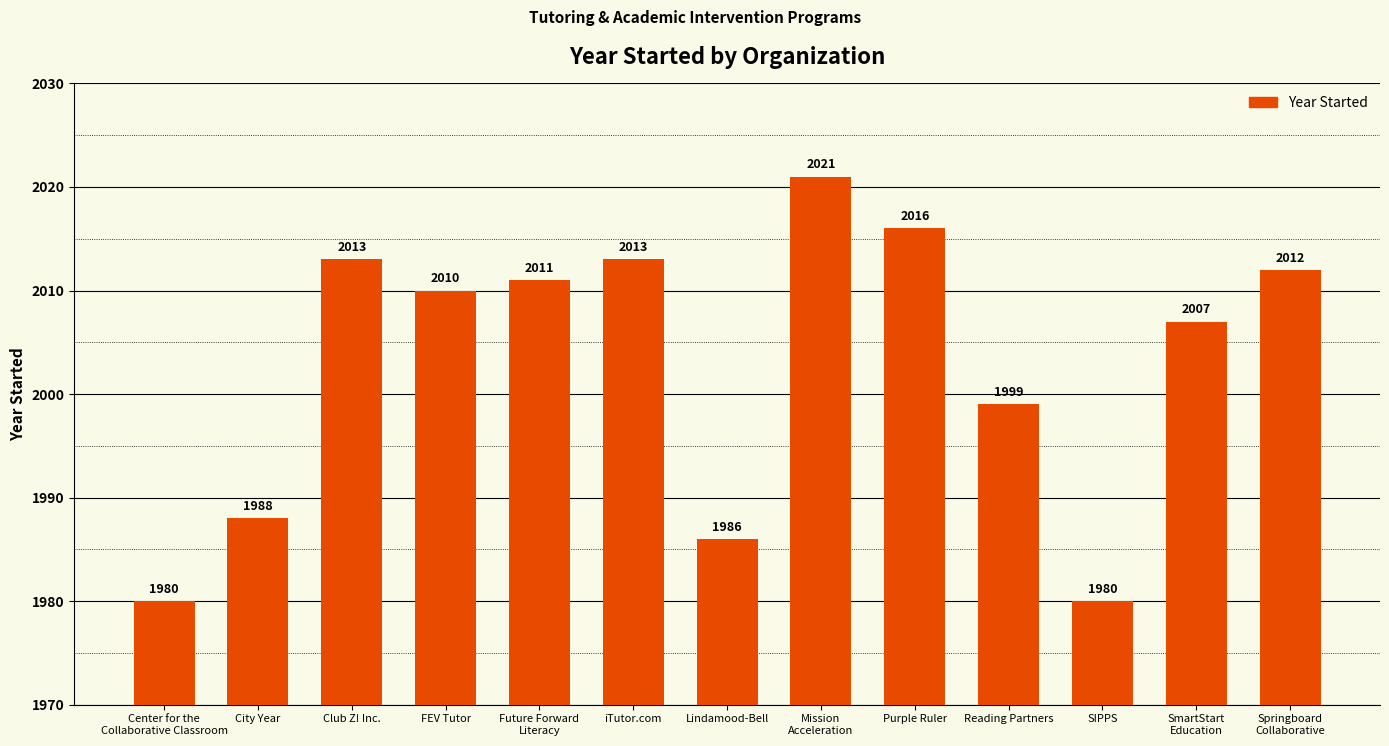

Between FEV Tutor and Reading Partners, which is larger?

FEV Tutor